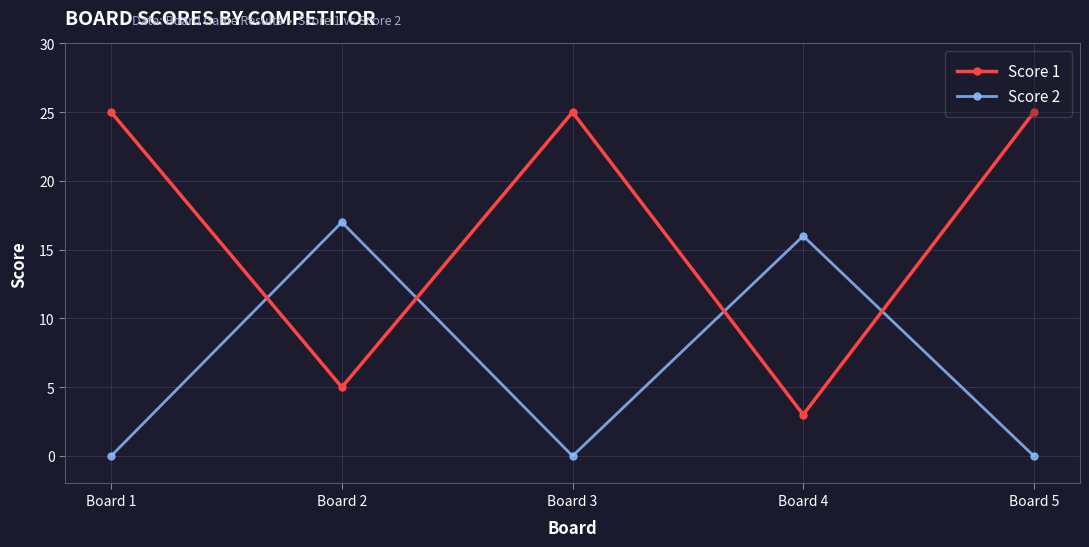

Which series has the widest spread of values?

Score 1